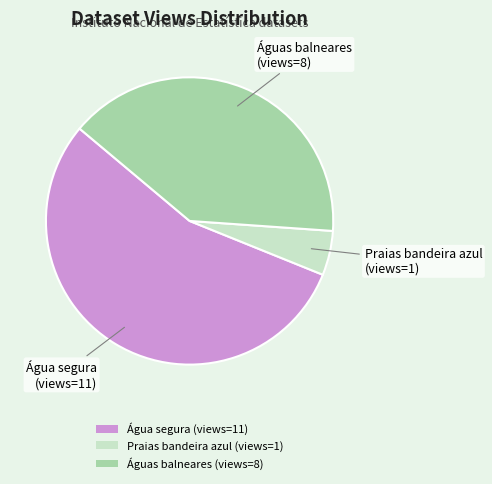

Which category has the smallest portion of the pie?

Praias bandeira azul (views=1)